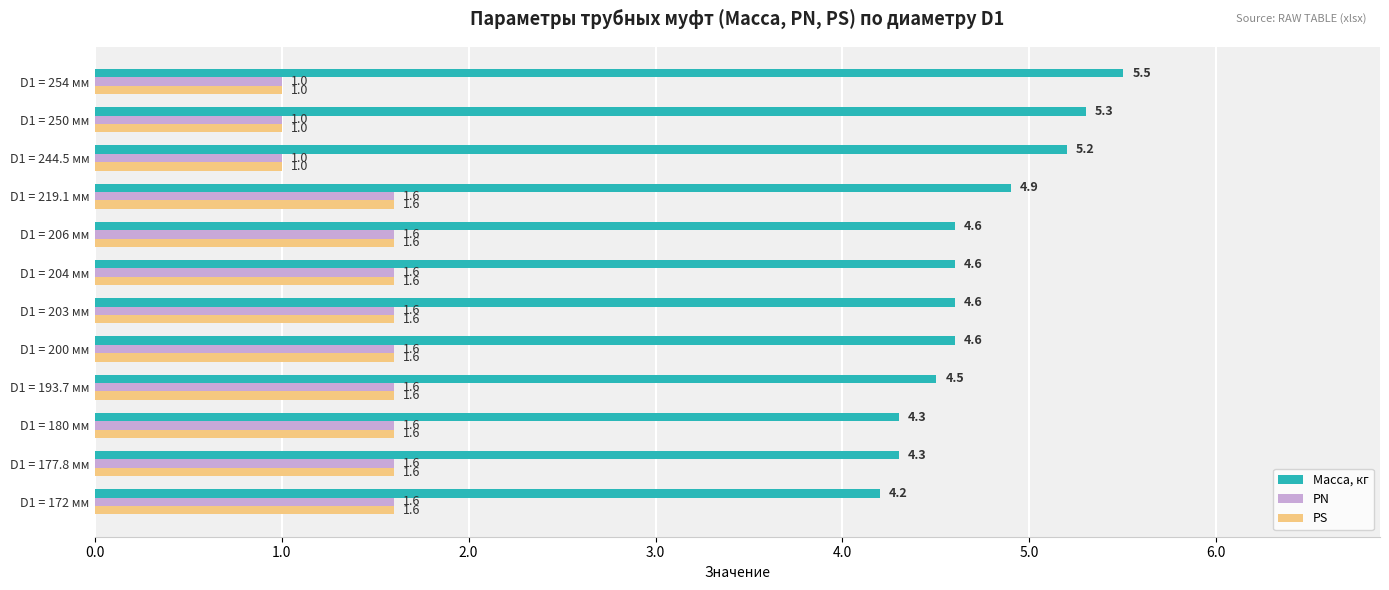

Count the PN values in the range 1 to 2.

12